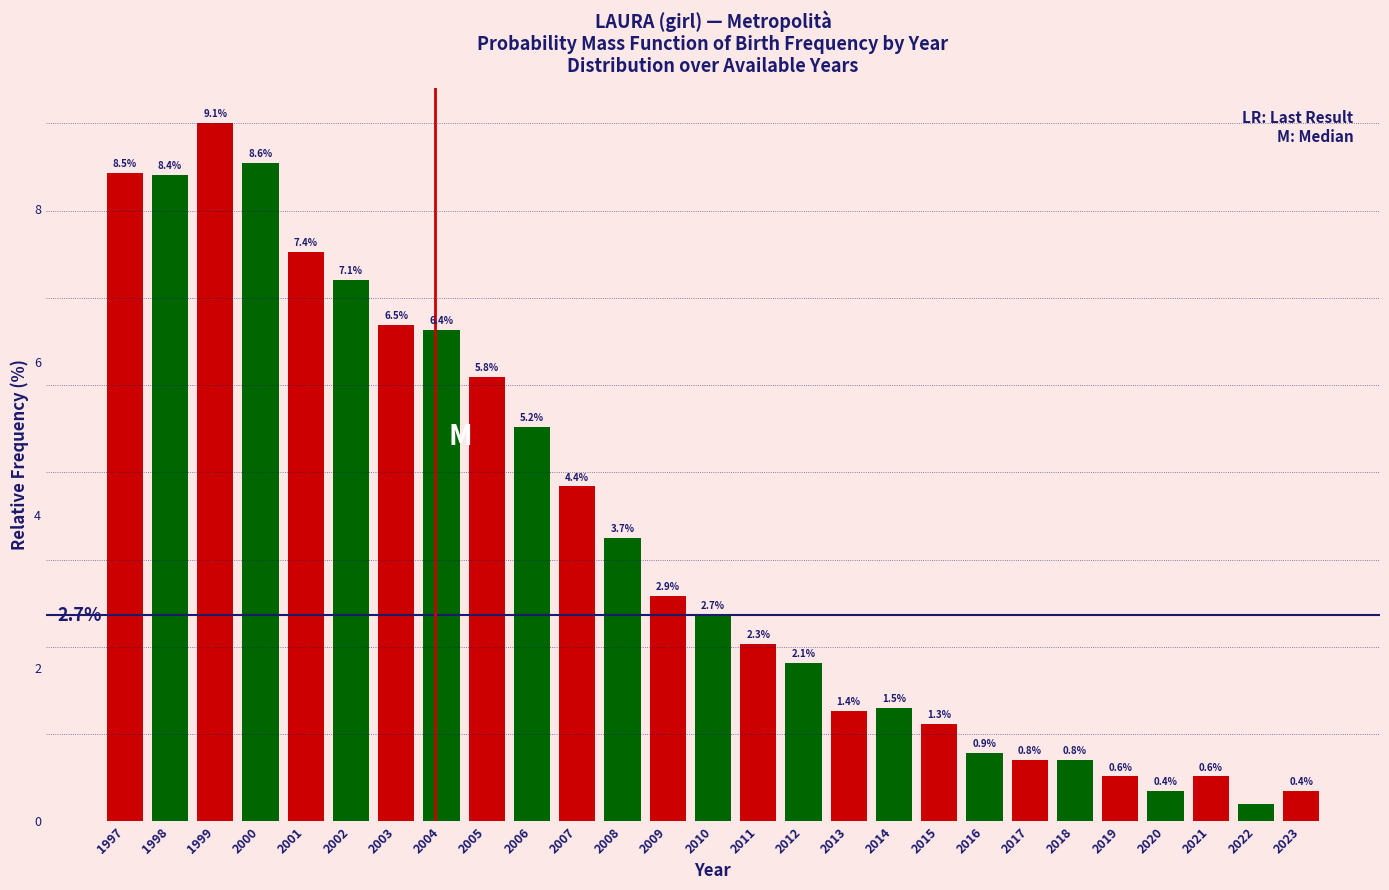

What is the value of the 7th bar from the left?

6.5